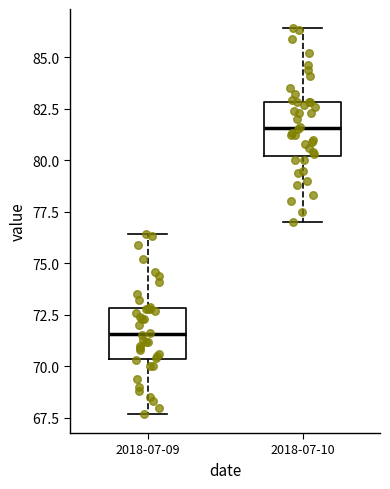

Reading left to right, transcribe this box plot: for each box, give where its median line is, the range the box spans, and where its two whiskers end, as read against the y-axis. The values are not printed on the chart, so give them approximately, as read against the axis.

2018-07-09: median 71.5, box 70.5 to 73.0, whiskers 67.5 to 76.5
2018-07-10: median 81.5, box 80.0 to 83.0, whiskers 77.0 to 86.5